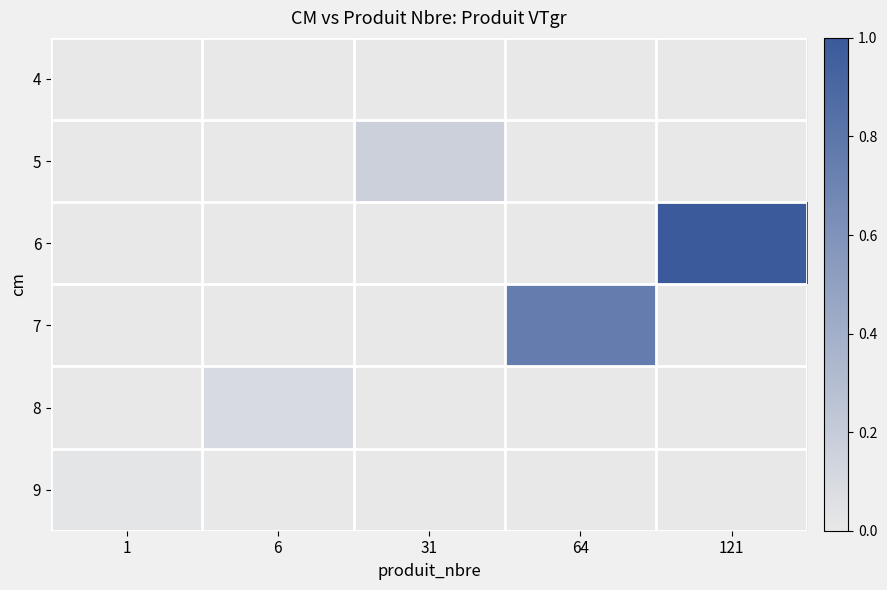

Rank the series at 121 from lowest to highest value.

4, 5, 7, 8, 9, 6